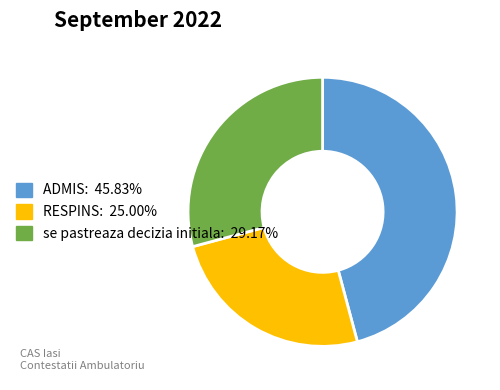

Which has a higher value, se pastreaza decizia initiala or ADMIS?

ADMIS